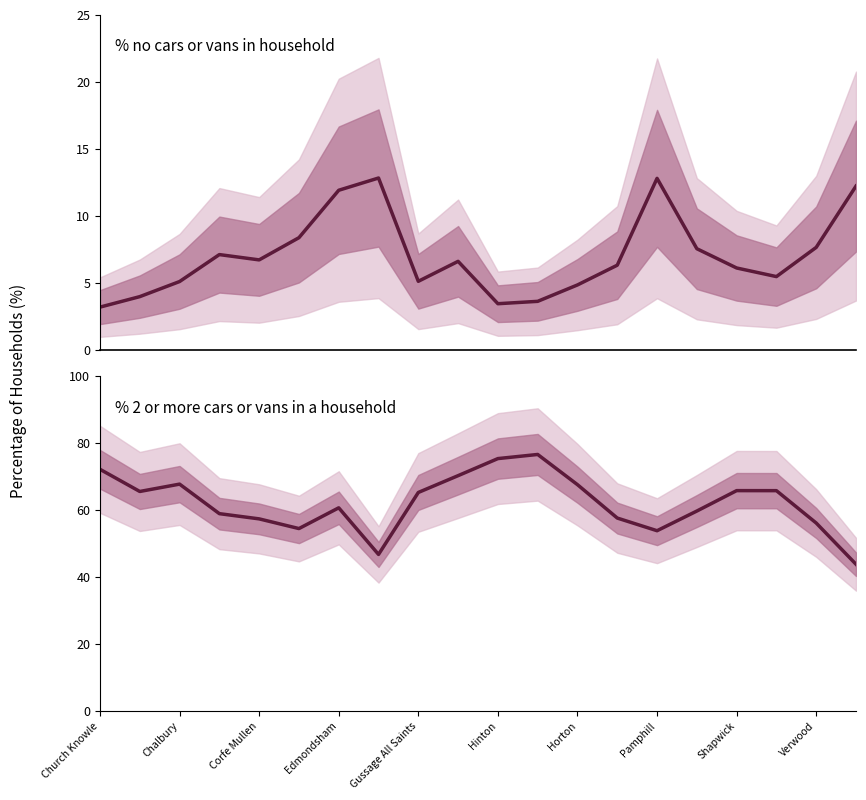

Does the chart display data point markers on the line(s)?

No